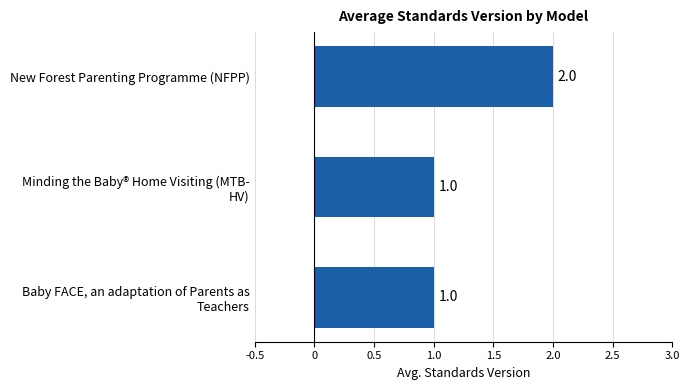

The value at New Forest Parenting Programme (NFPP) is 1. True or false?

False